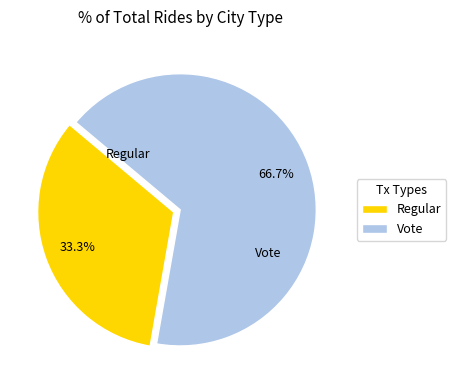

Which category has the biggest portion of the pie?

Vote